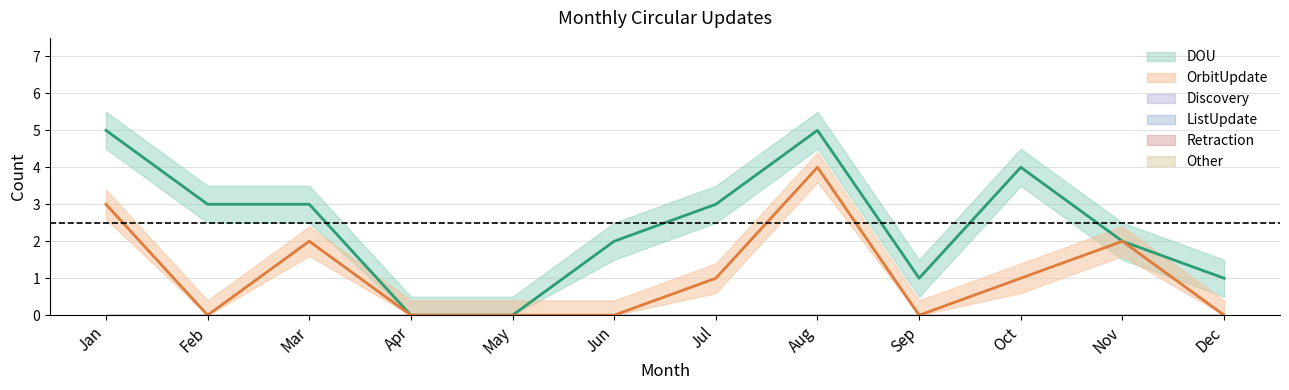

What are all the series names shown in the legend?

DOU, OrbitUpdate, Discovery, ListUpdate, Retraction, Other